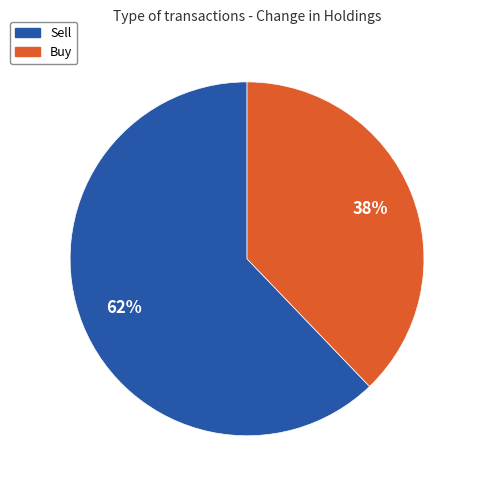

To the nearest percent, what is the difference between the largest and smallest slice percentages?

24%